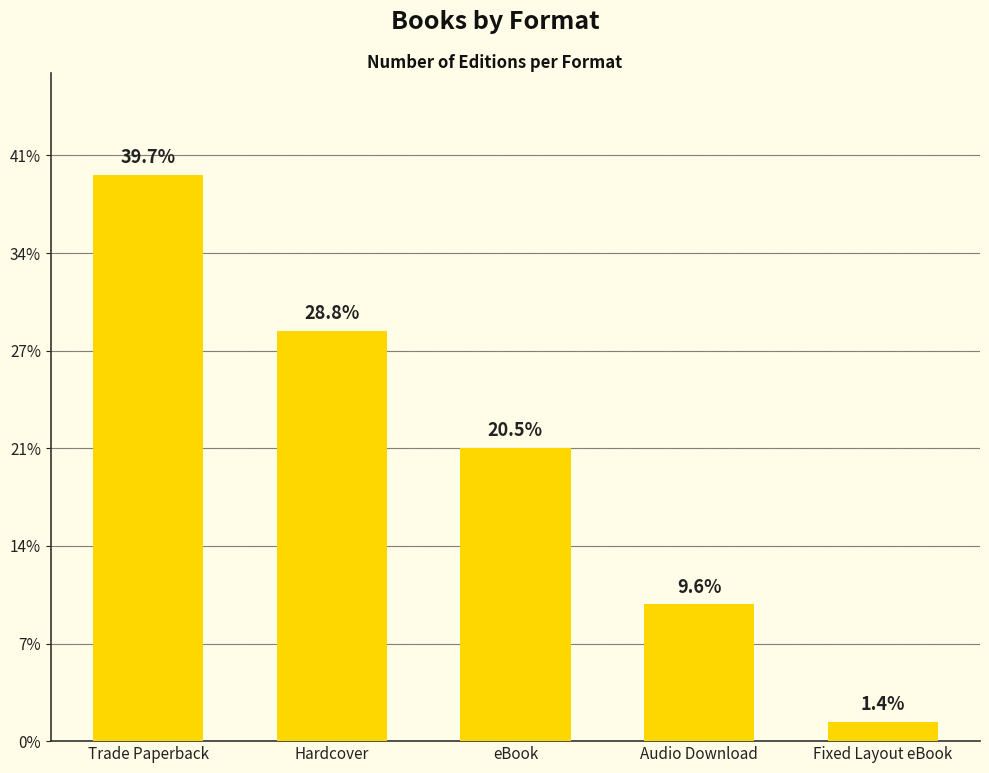

Rank the categories by value from lowest to highest.

Fixed Layout eBook, Audio Download, eBook, Hardcover, Trade Paperback